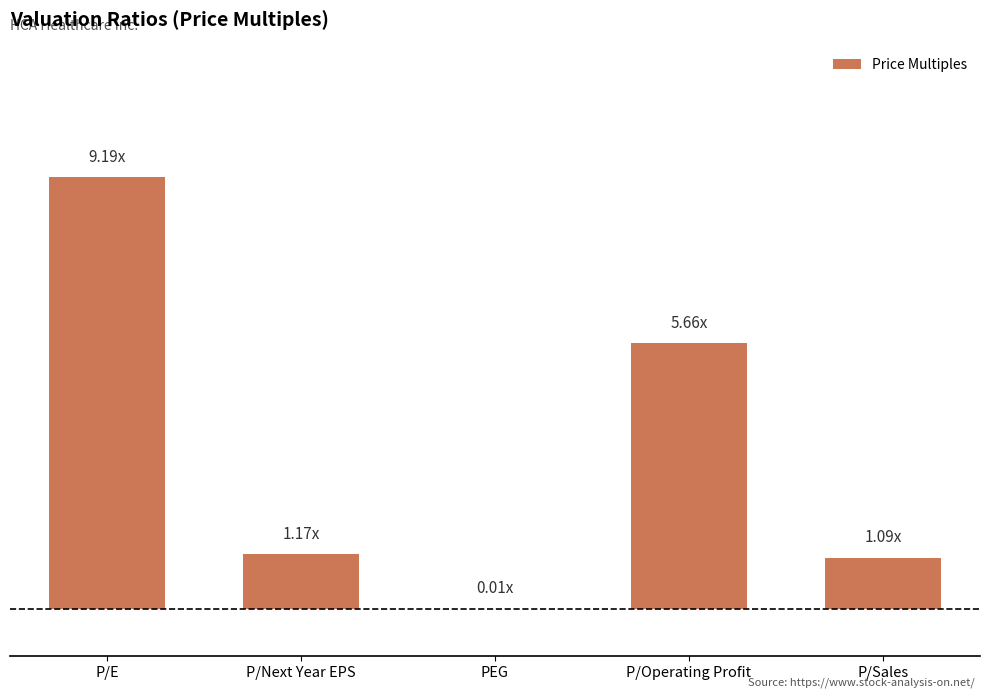

Are the bars horizontal?

No